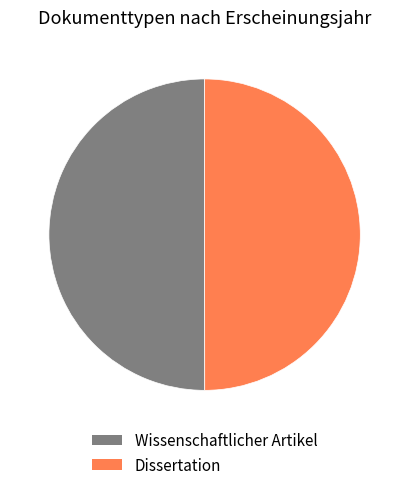

Is the sum of Dissertation and Wissenschaftlicher Artikel greater than half?

Yes